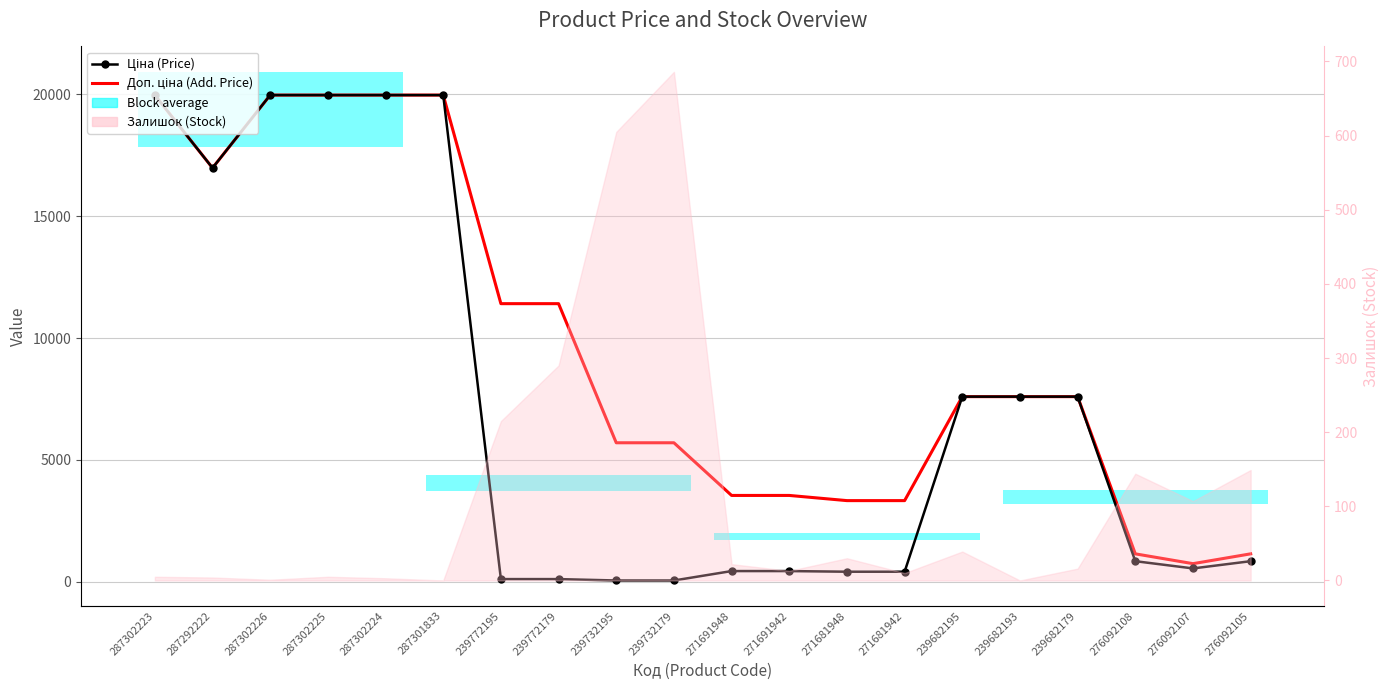

At which label does Ціна (Price) reach its peak?

287302223